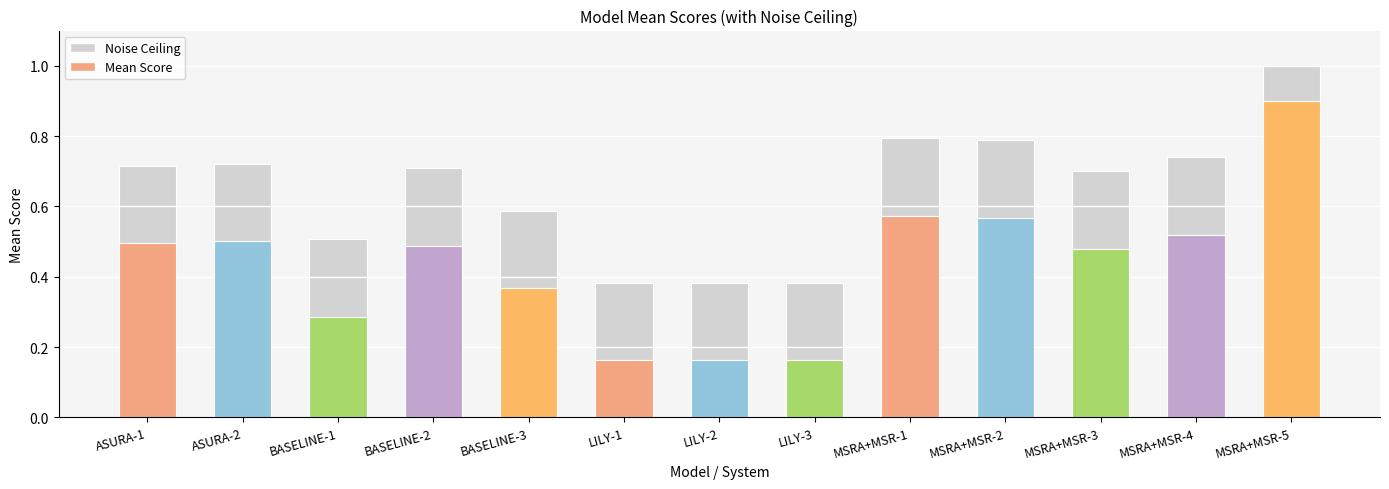

Rank the series at BASELINE-3 from highest to lowest value.

Noise Ceiling, Mean Score